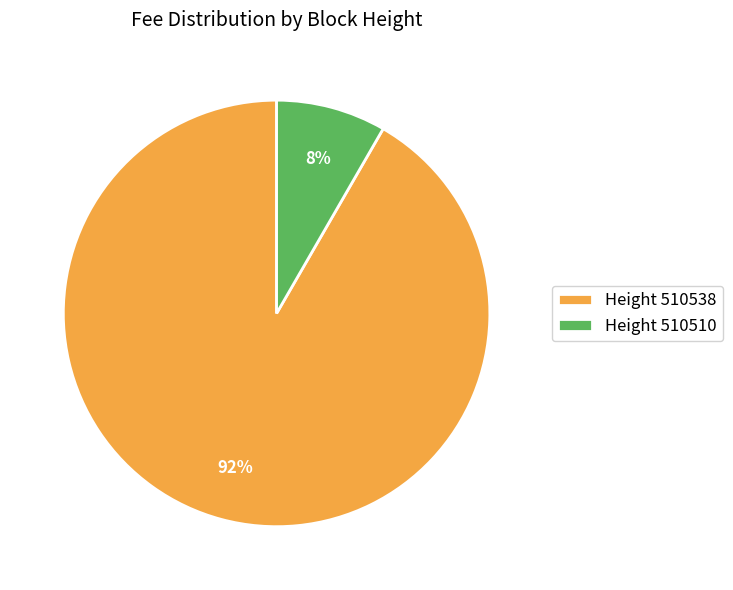

What is the largest slice in the pie chart?

Height 510538